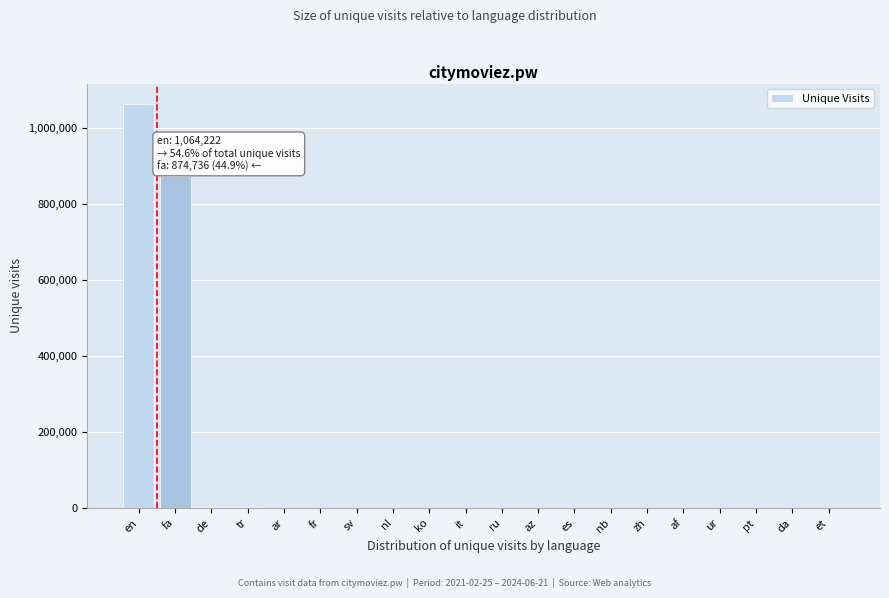

At which label is the value closest to 532133?

fa